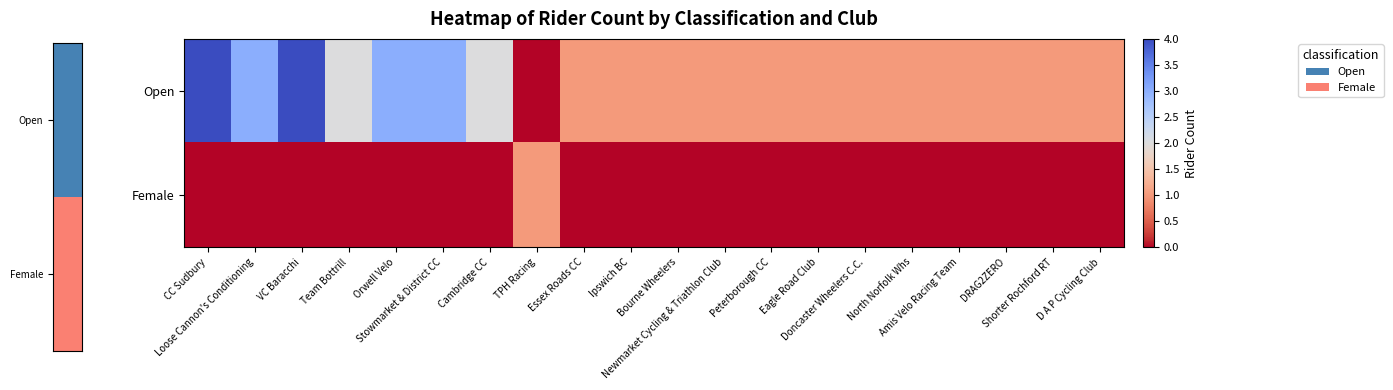

What is the total value across all series at North Norfolk Whs?

1